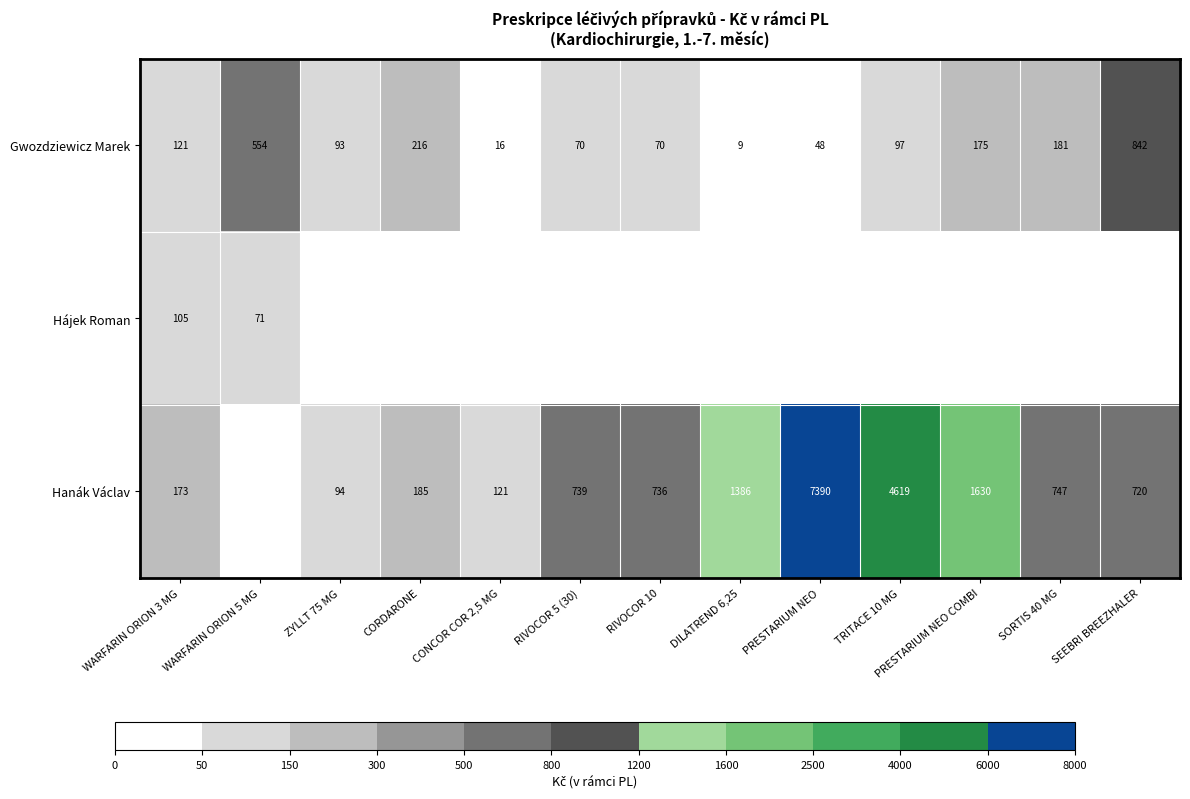

What is the sum of all Gwozdziewicz Marek values?

2492